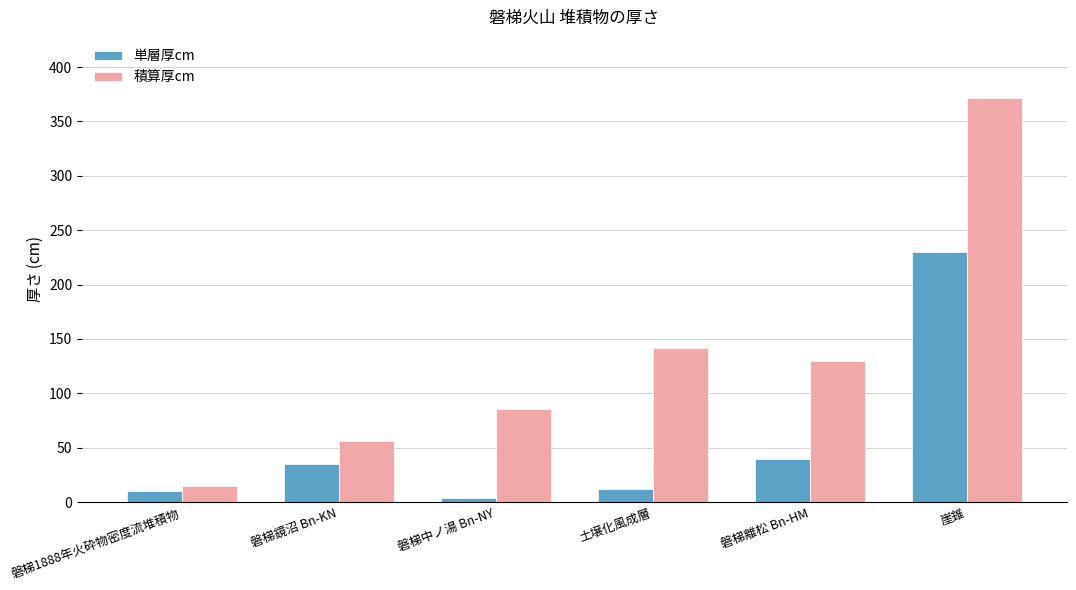

Is the value of 単層厚cm at 磐梯1888年火砕物密度流堆積物 greater than the value of 積算厚cm at 磐梯中ノ湯 Bn-NY?

No